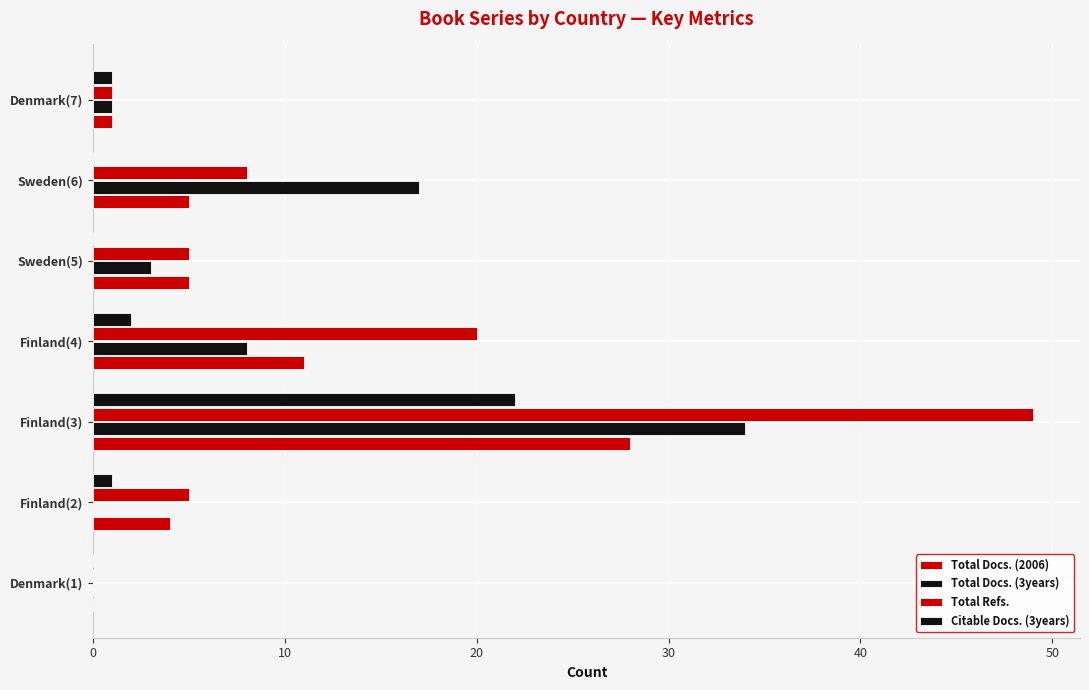

How many series are shown in this chart?

4